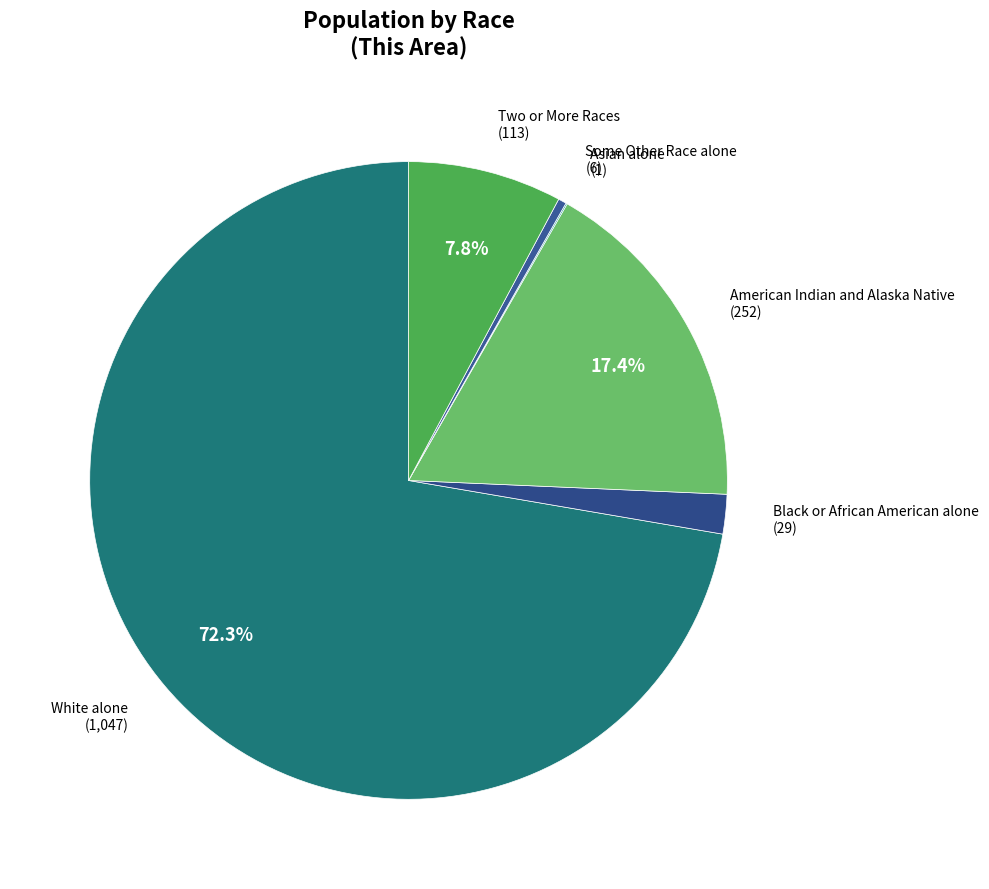

Which has a higher value, White alone or Some Other Race alone?

White alone